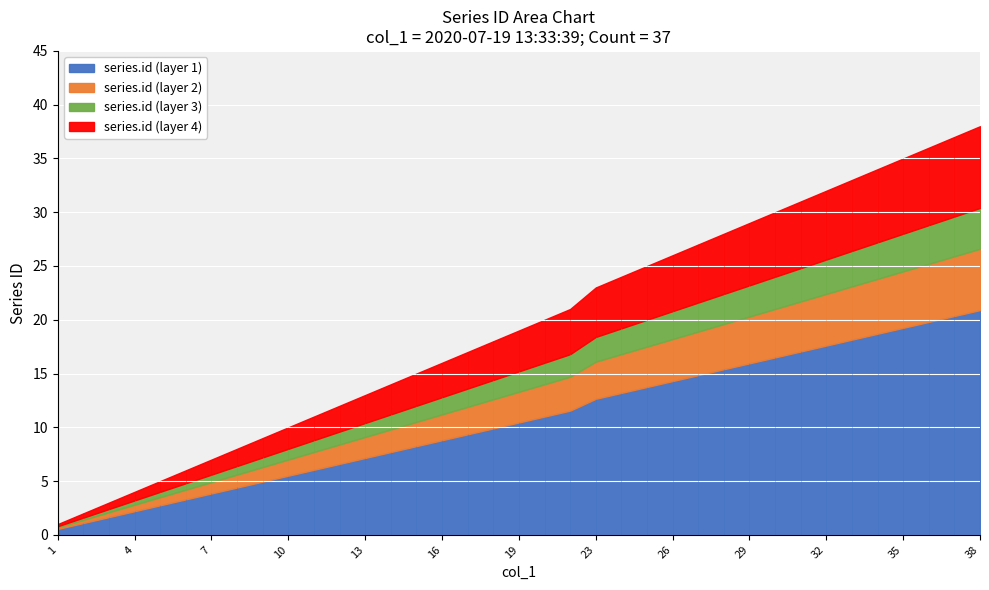

Where is the data nearest to the value 19?

19